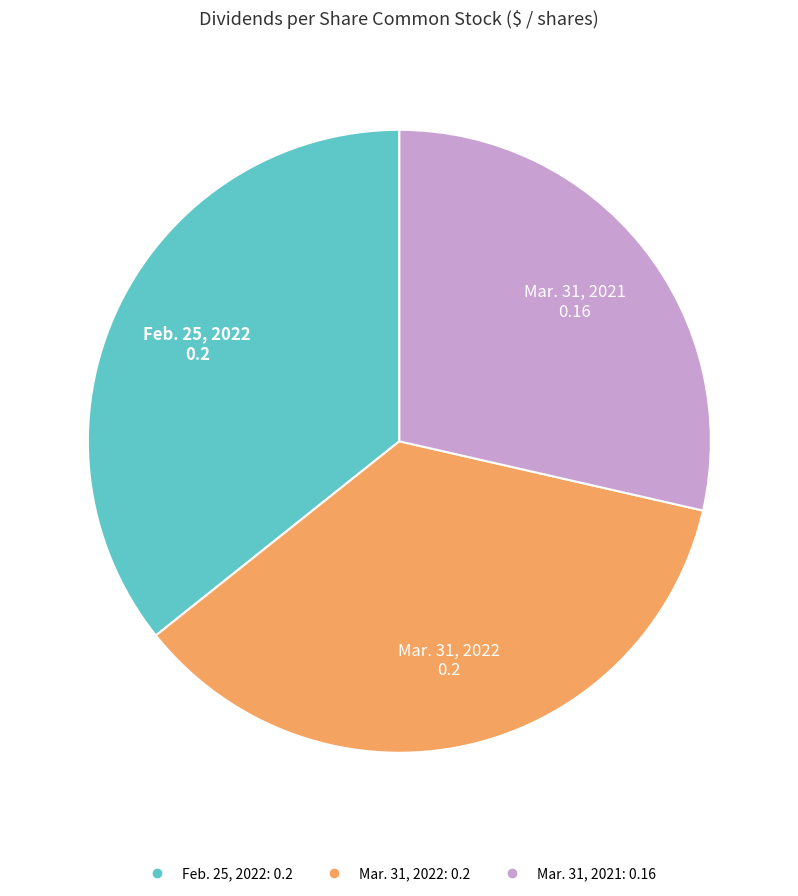

Between Feb. 25, 2022 and Mar. 31, 2021, which is larger?

Feb. 25, 2022